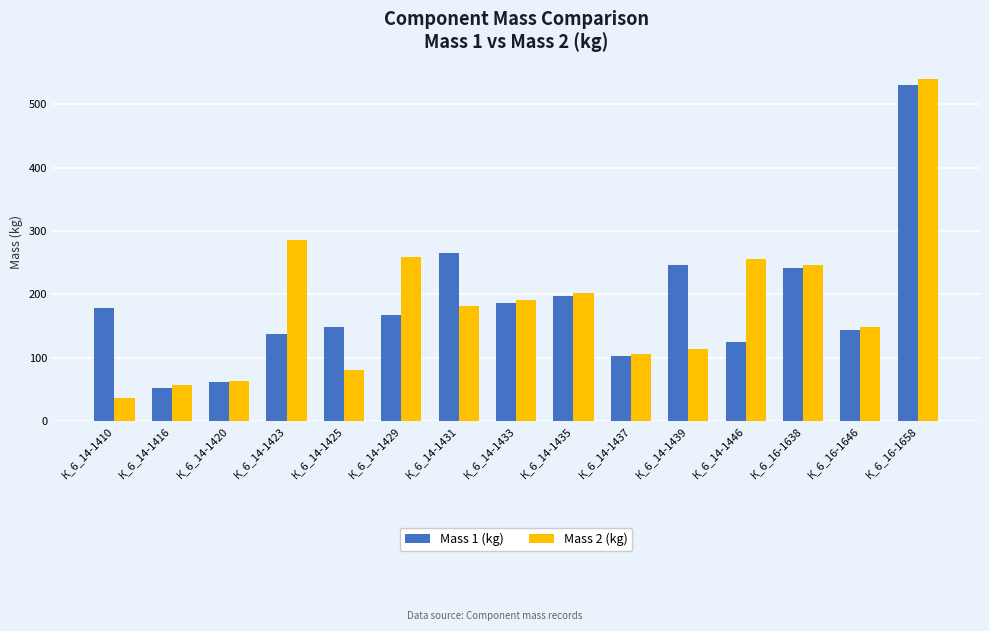

How many values in the Mass 2 (kg) series exceed 181?

8